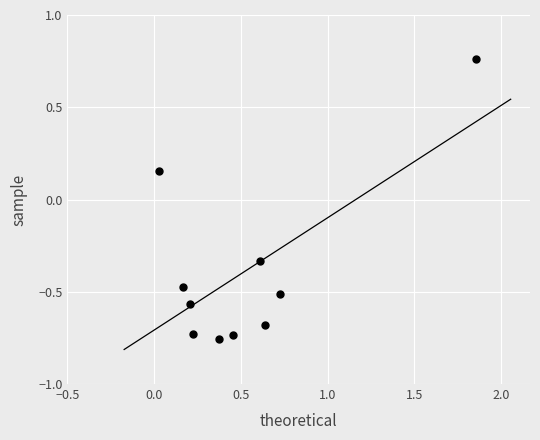

What is the average X value?

0.5